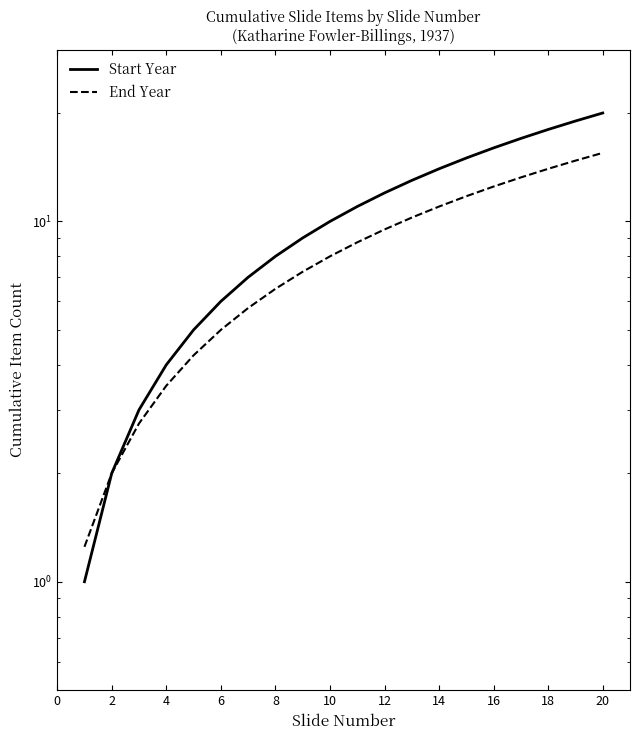

List the series in order of their peak value, highest first.

Start Year, End Year